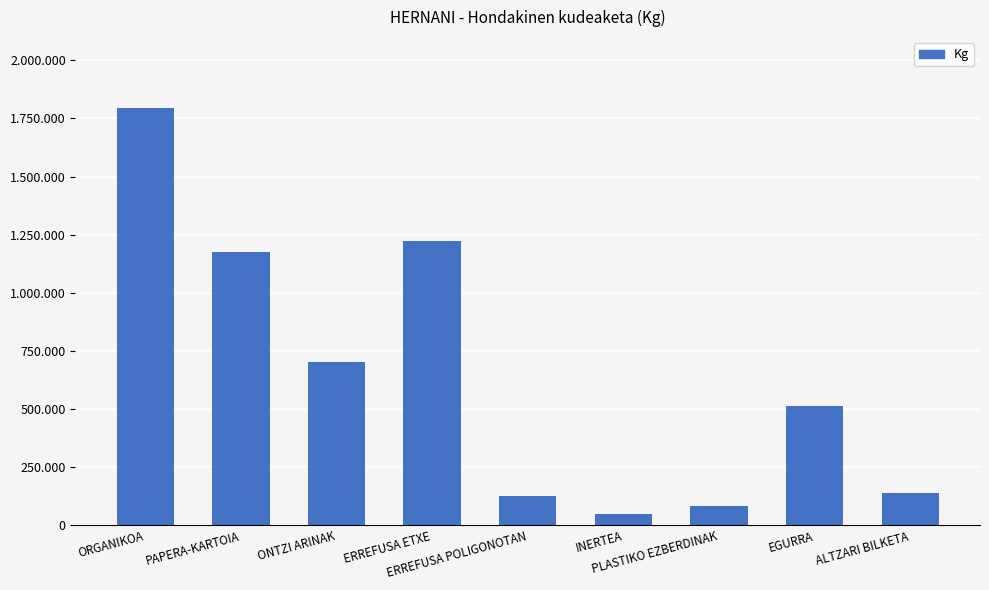

Reading left to right, extract all data points from this chart.

1795480	1175644	701280	1223120	127460	50120	81340	511780	138040